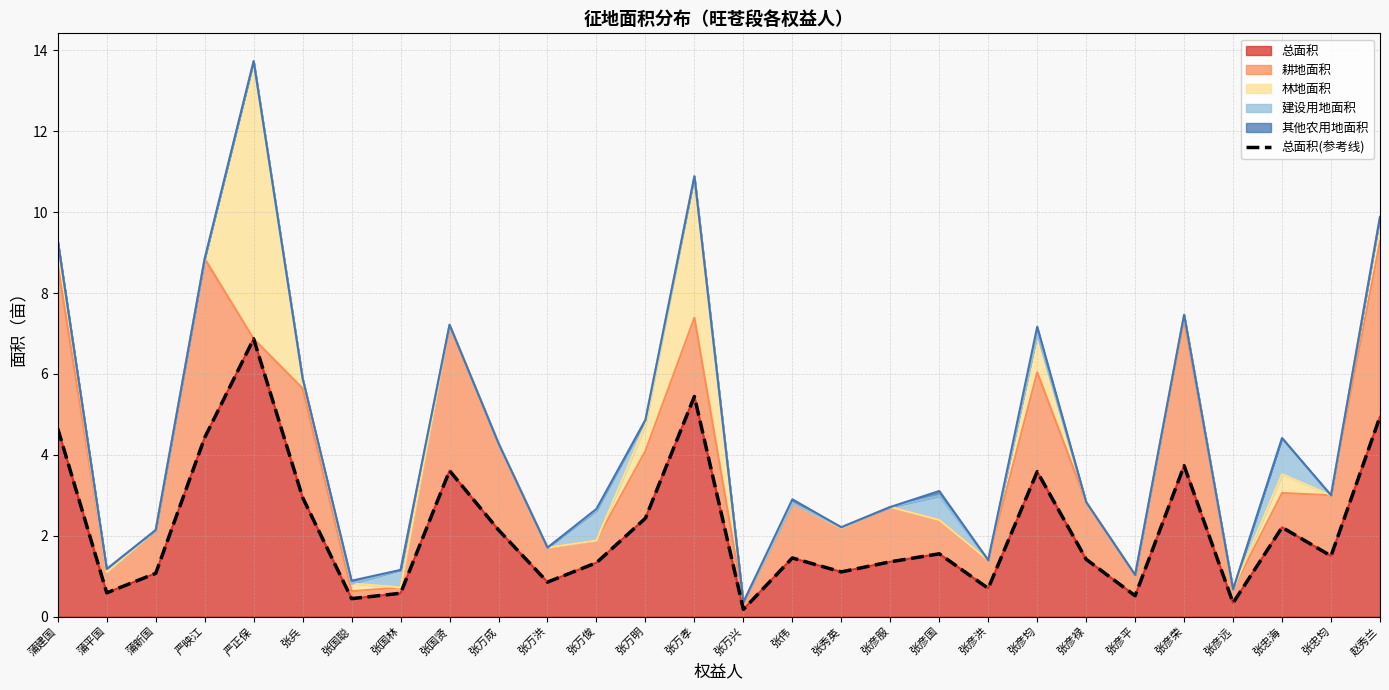

List the labels in order of value, largest first.

严正保, 张万孝, 赵秀兰, 蒲建国, 严映江, 张彦荣, 张国贤, 张彦均, 张兵, 张万明, 张忠海, 张万成, 张彦国, 张忠均, 张伟, 张彦禄, 张彦服, 张万俊, 张秀英, 蒲新国, 张万洪, 张彦洪, 蒲平国, 张国林, 张彦平, 张国聪, 张彦远, 张万兴